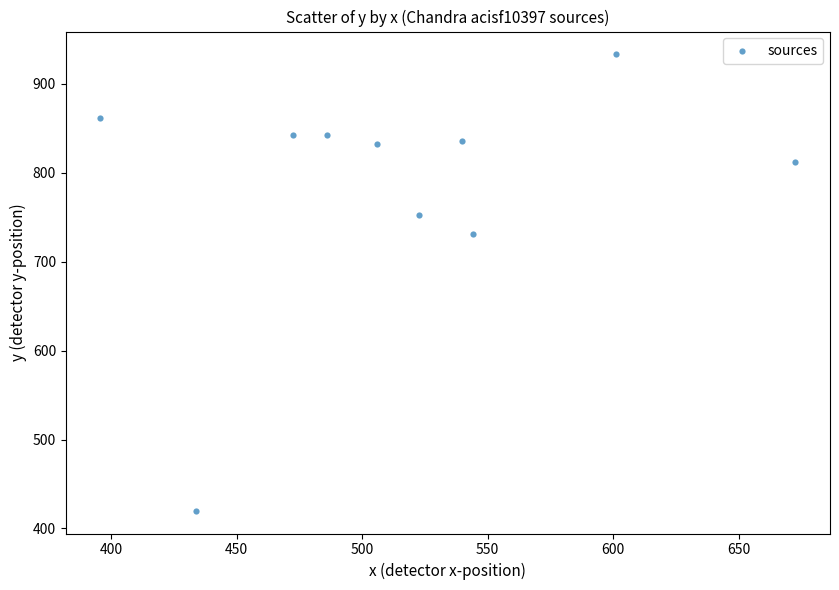

What Y value in the scatter plot is closest to 676?

730.9